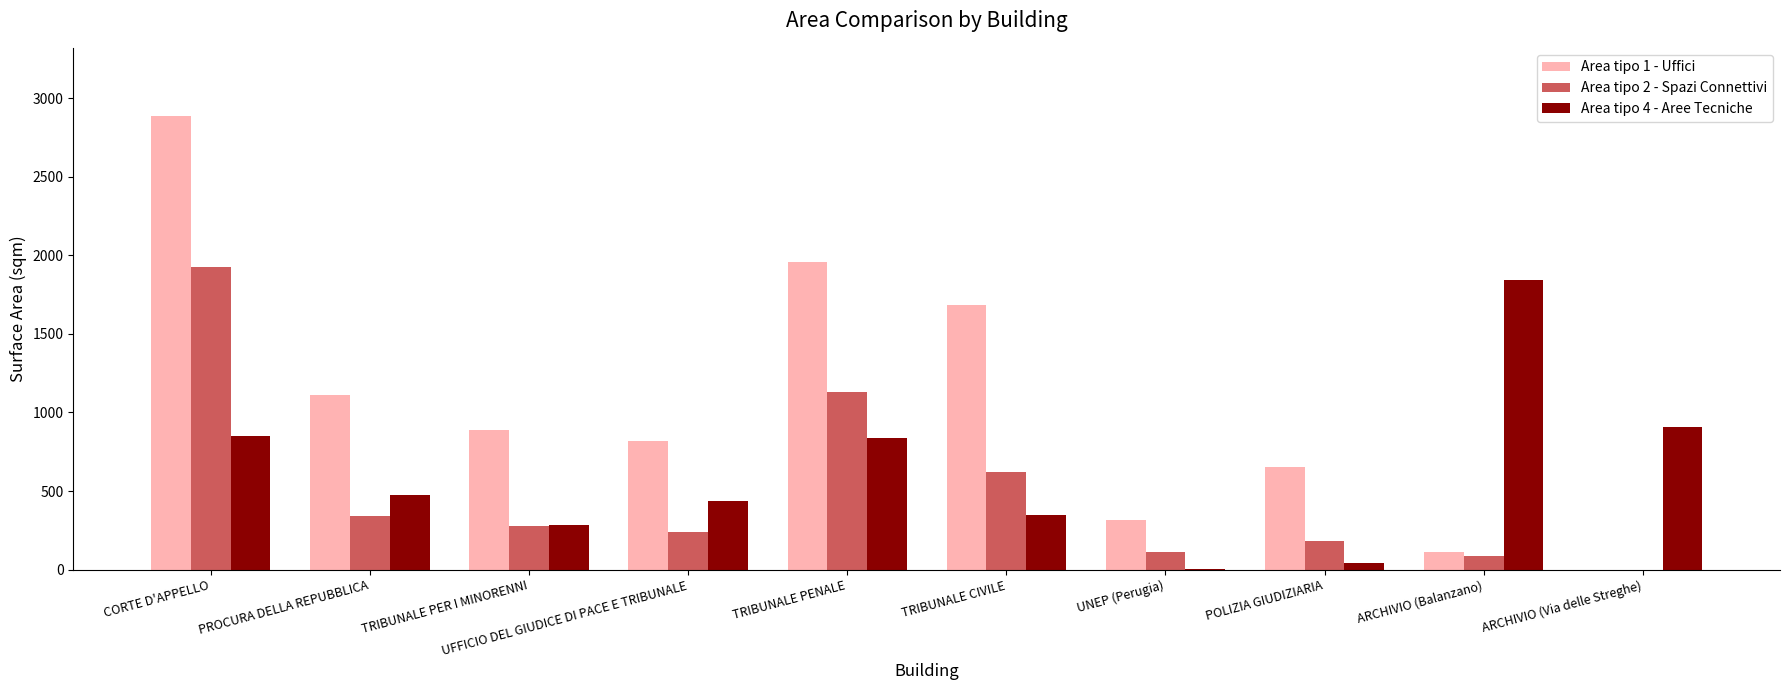

Which series changed the most between PROCURA DELLA REPUBBLICA and UFFICIO DEL GIUDICE DI PACE E TRIBUNALE?

Area tipo 1 - Uffici